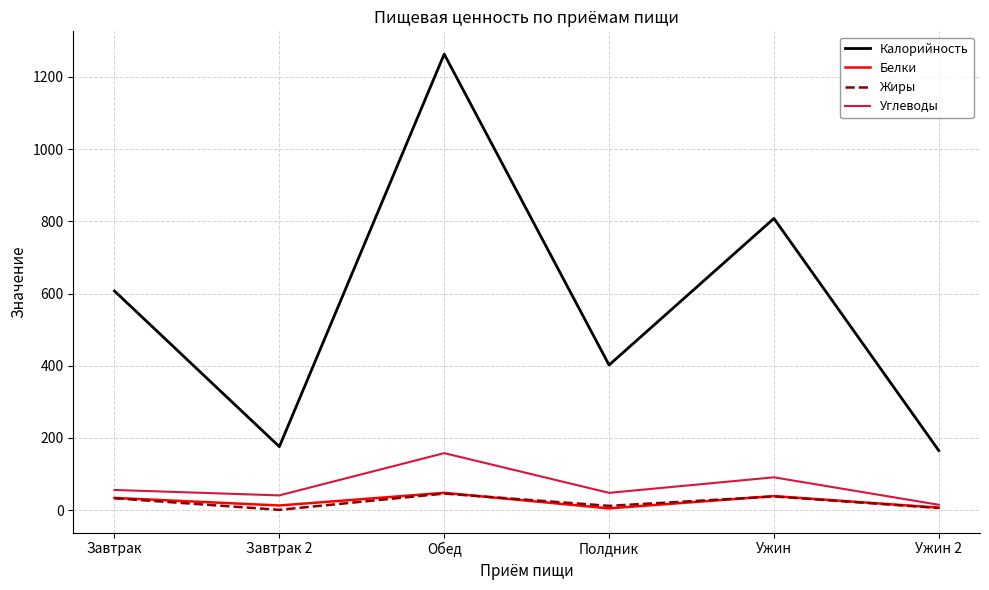

What position from the right is Завтрак?

6